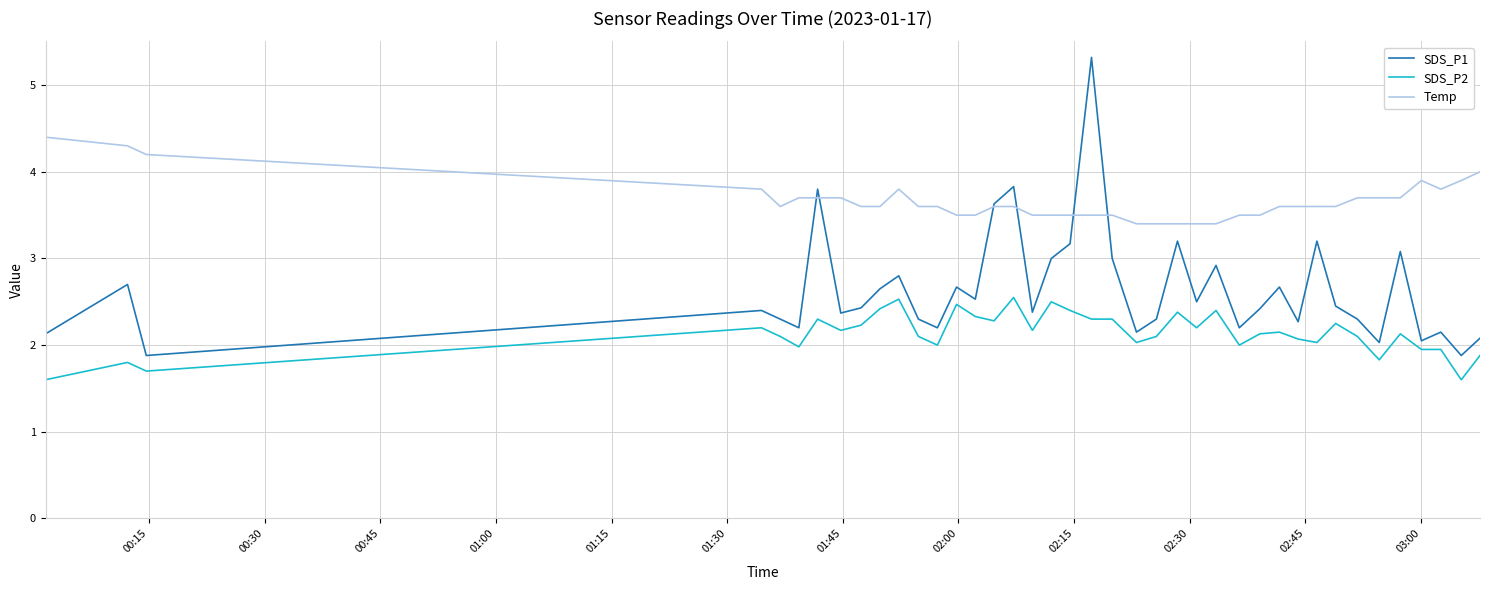

What is the greatest value displayed?

5.3